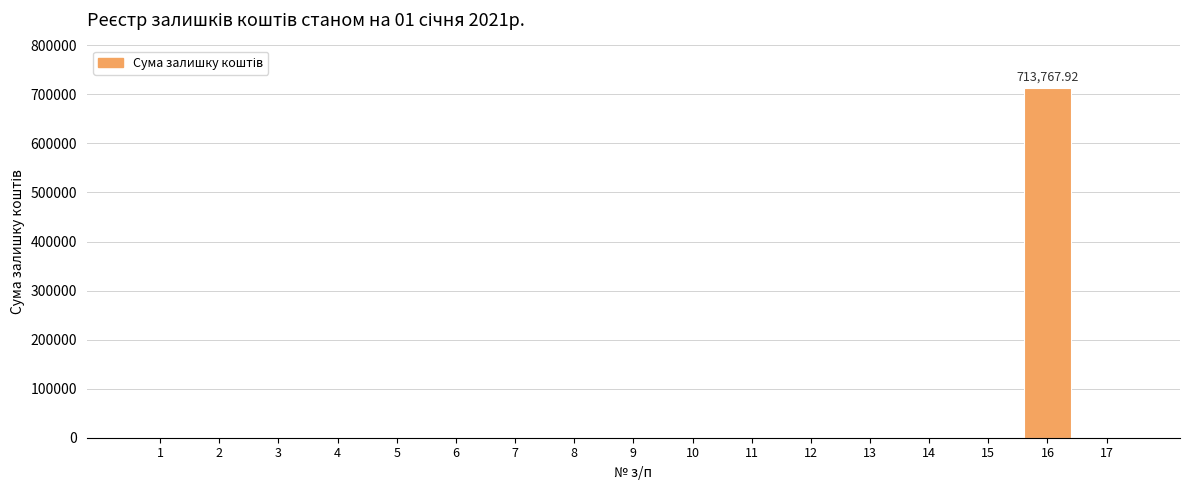

Are the bars horizontal?

No